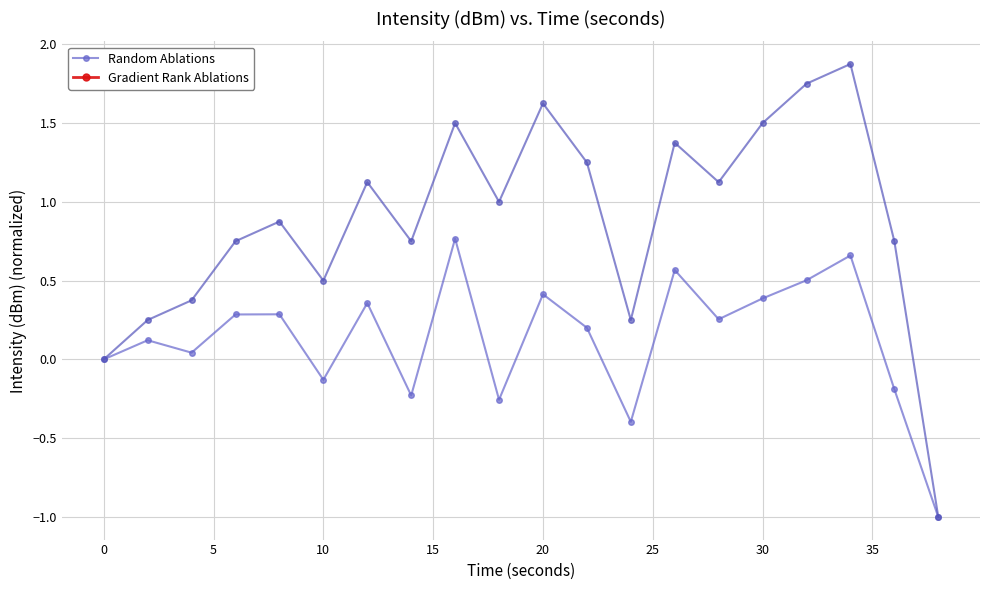

True or false: Random Ablations and Gradient Rank Ablations cross at least once.

False